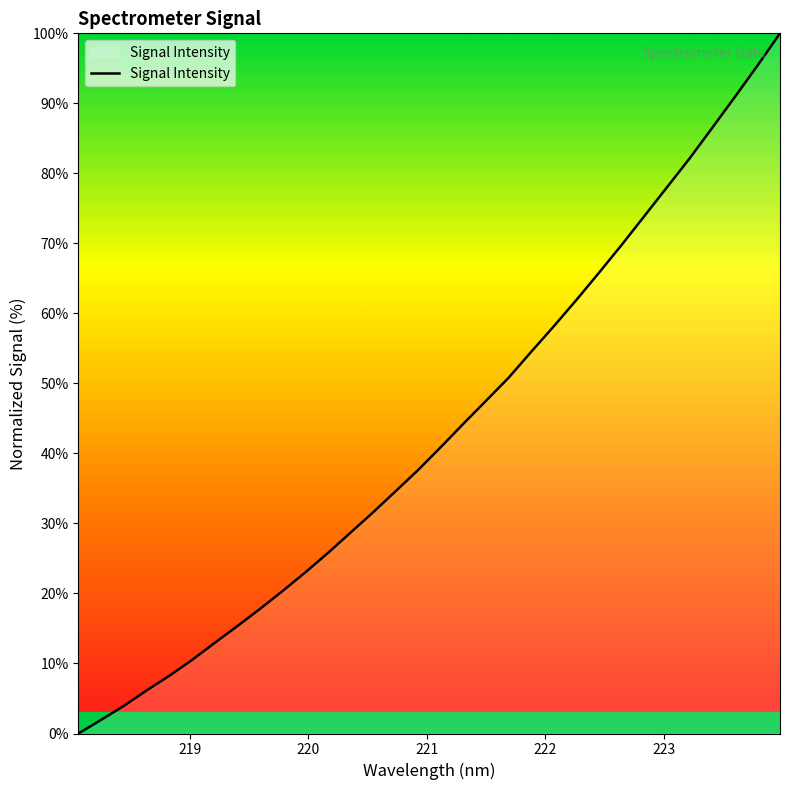

What is the maximum value shown in the chart?

100.0